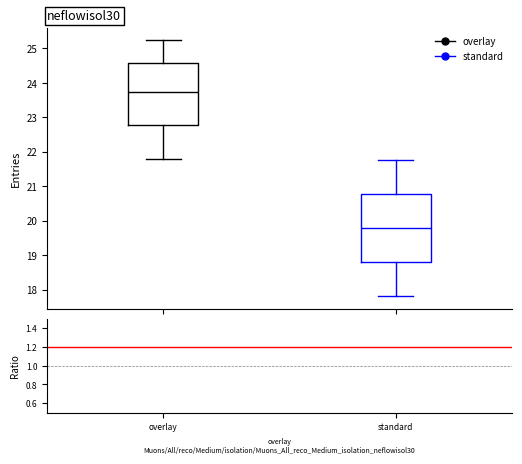

Where does the lower whisker of the box for standard end on the y-axis? The values are not printed on the chart, so give them approximately, as read against the axis.

17.8